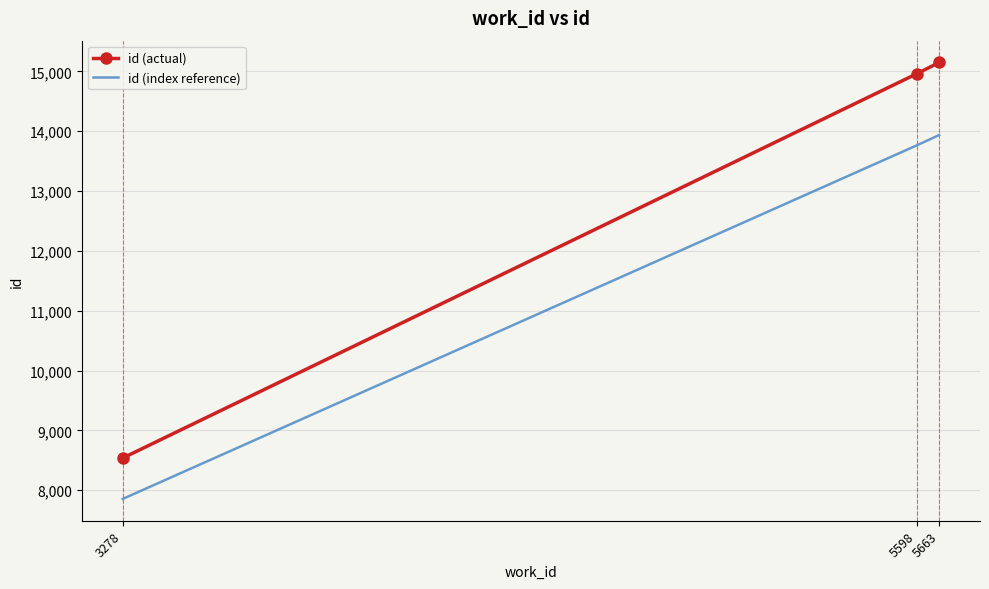

At 3278, list the series in order from smallest to largest.

id (index reference), id (actual)